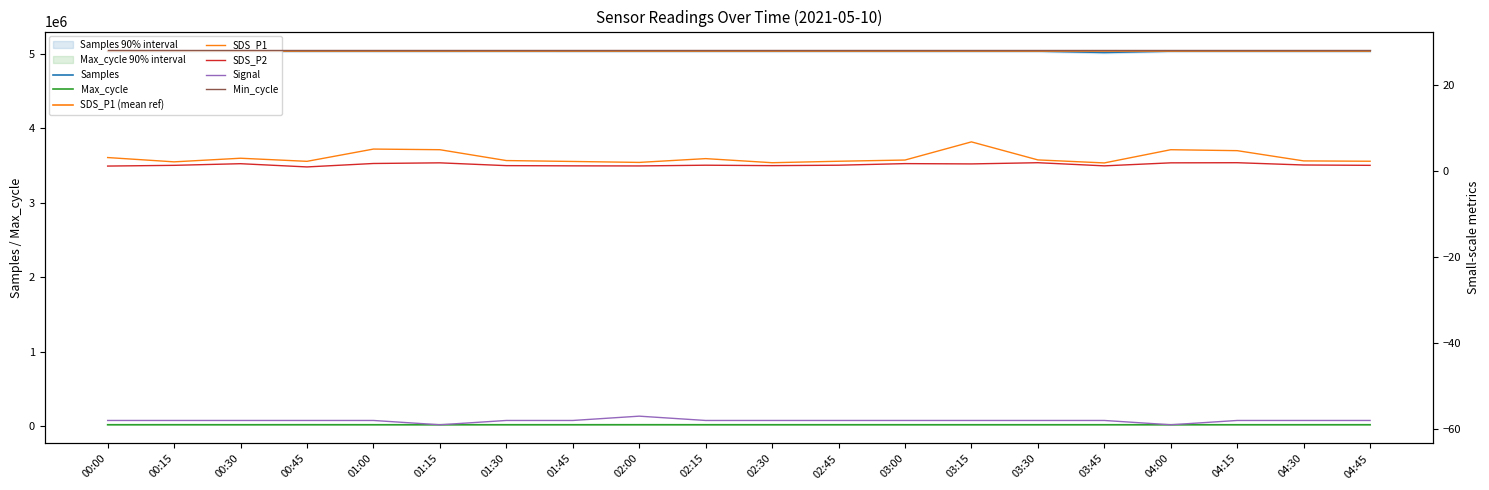

Reading right to left, what are all the values shown in this chart?

Samples: 5036445.0	5036702.0	5037122.0	5036911.0	5018848.0	5037040.0	5037121.0	5036529.0	5037177.0	5036913.0	5037236.0	5037144.0	5037040.0	5037837.0	5036865.0	5036975.0	5037154.0	5037928.0	5034090.0	5033677.0
SDS_P1: 2.2	2.3	4.7	4.9	1.8	2.5	6.7	2.5	2.2	1.9	2.8	1.9	2.2	2.4	4.9	5.0	2.2	2.9	2.1	3.1
SDS_P2: 1.3	1.4	1.9	1.9	1.1	1.9	1.6	1.7	1.3	1.2	1.3	1.1	1.1	1.2	1.9	1.7	0.9	1.6	1.3	1.1
Max_cycle: 20124.0	20022.0	20040.0	20025.0	20037.0	20028.0	20028.0	20025.0	20071.0	20128.0	20079.0	20367.0	20025.0	20119.0	20025.0	20024.0	20451.0	20029.0	20364.0	20036.0
Signal: -58.0	-58.0	-58.0	-59.0	-58.0	-58.0	-58.0	-58.0	-58.0	-58.0	-58.0	-57.0	-58.0	-58.0	-59.0	-58.0	-58.0	-58.0	-58.0	-58.0